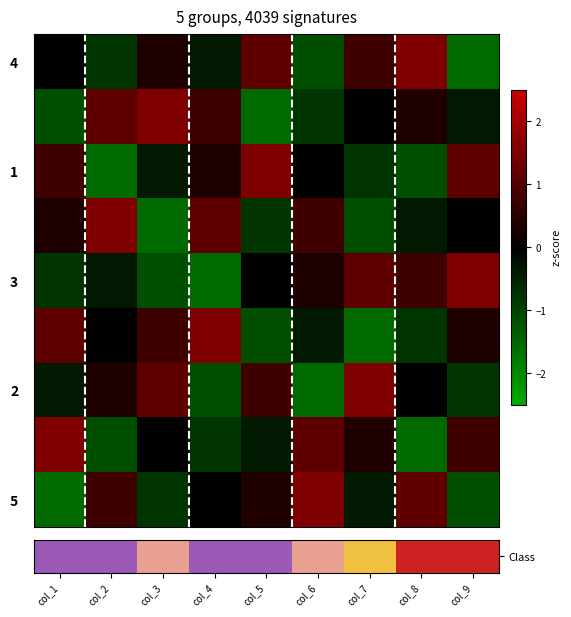

What is the difference between the maximum and second lowest values in the row4 series?

2.7